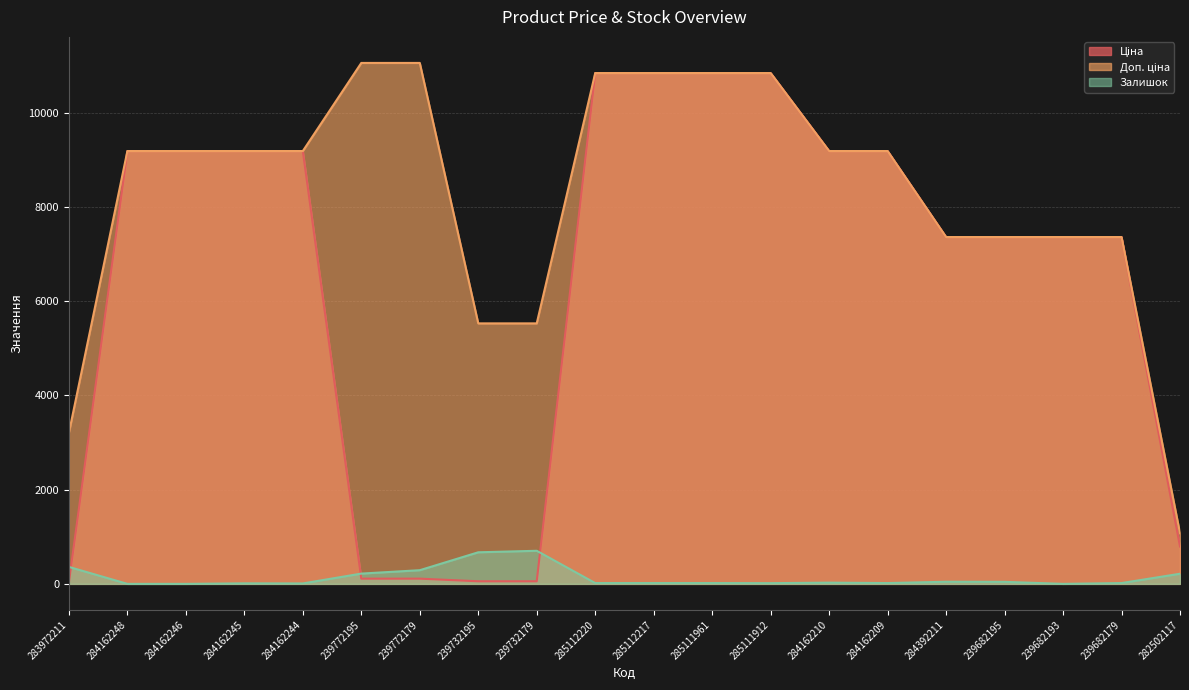

What is the label of the 10th point from the left?

285112220